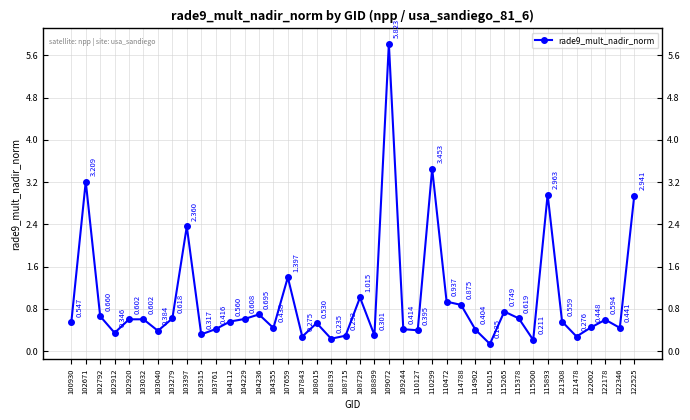

How many data points does each series have?

40